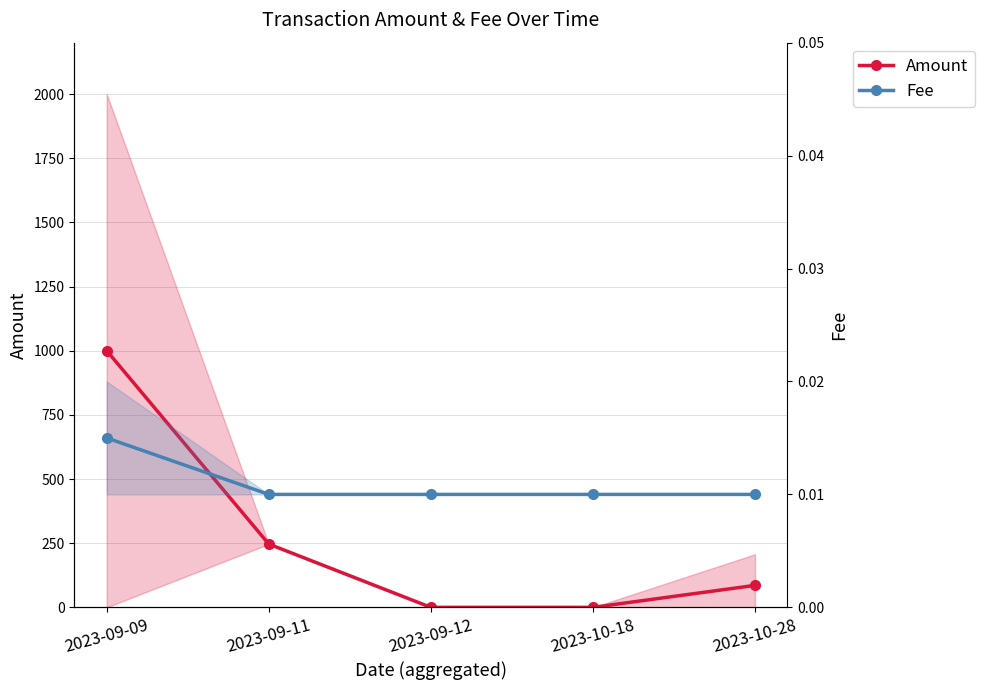

What is the approximate value of Amount at 2023-09-09?

1000.0